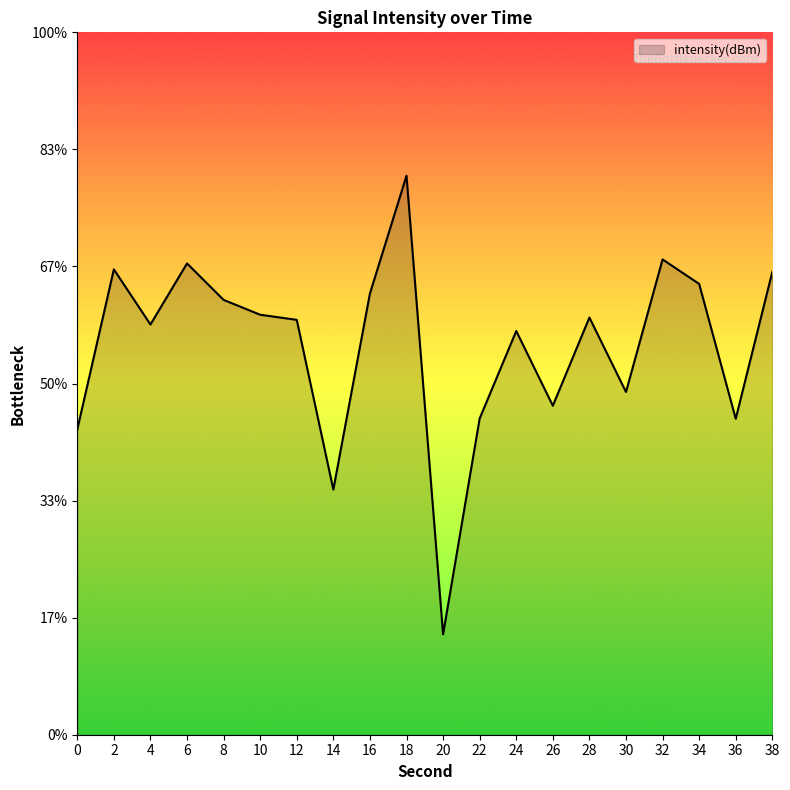

True or false: the data shows -169.6 at 6.

False